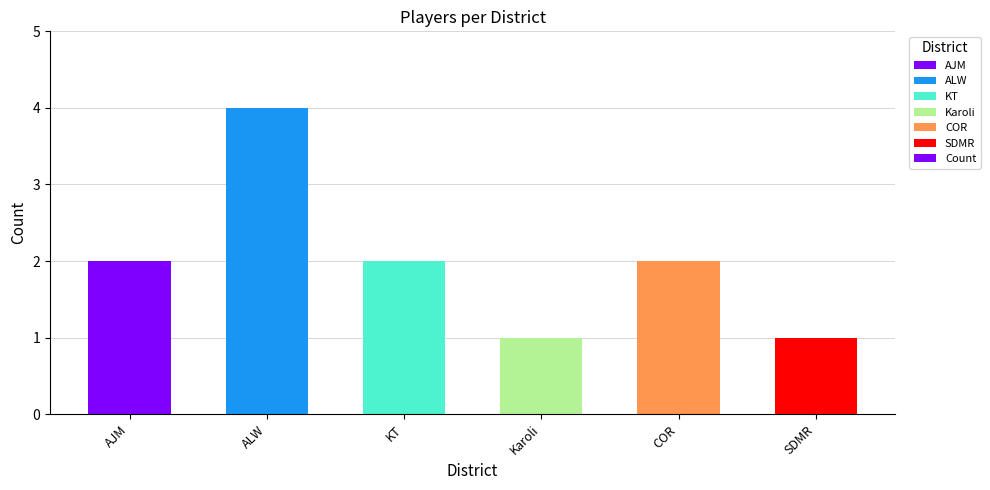

Reading left to right, extract all data points from this chart.

AJM=2	ALW=4	KT=2	Karoli=1	COR=2	SDMR=1